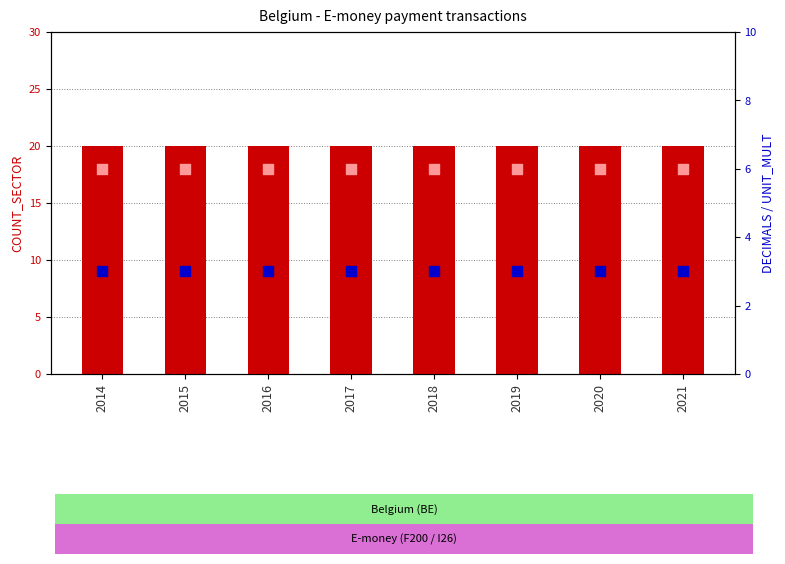

Which series reaches the maximum Y coordinate?

COUNT_SECTOR